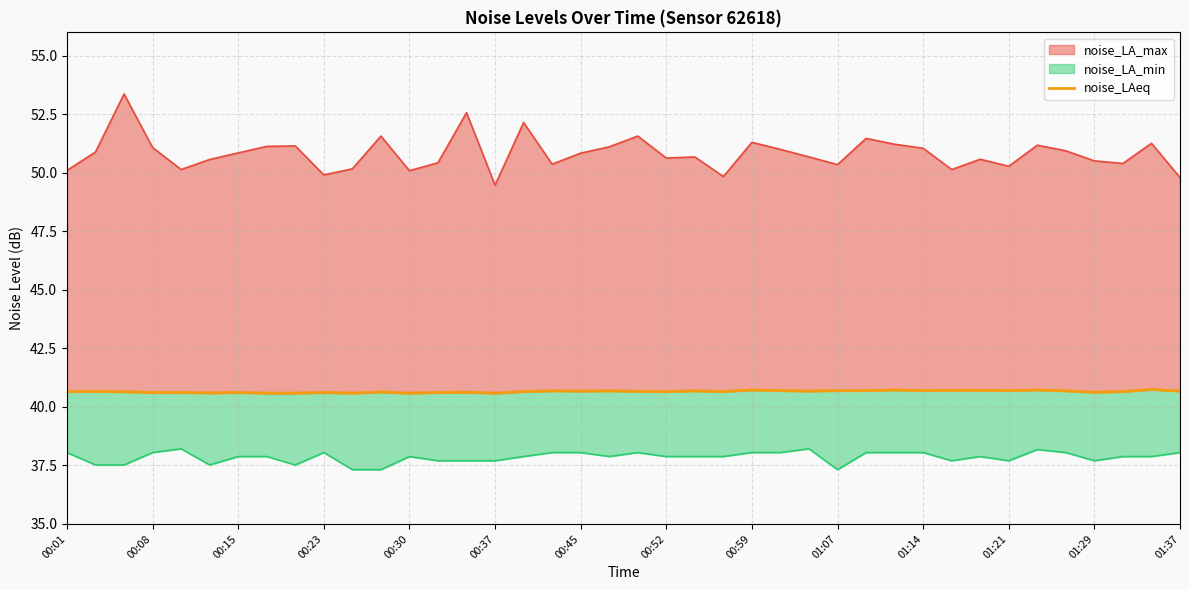

The chart shows a value of 40.8 at 38. True or false?

True